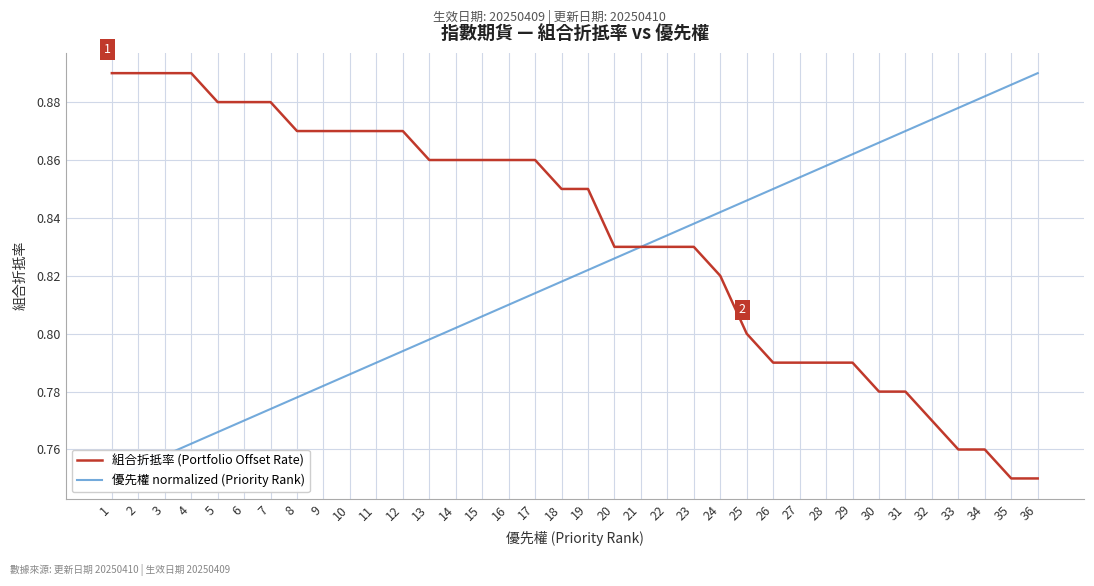

How many lines are shown in the chart?

2